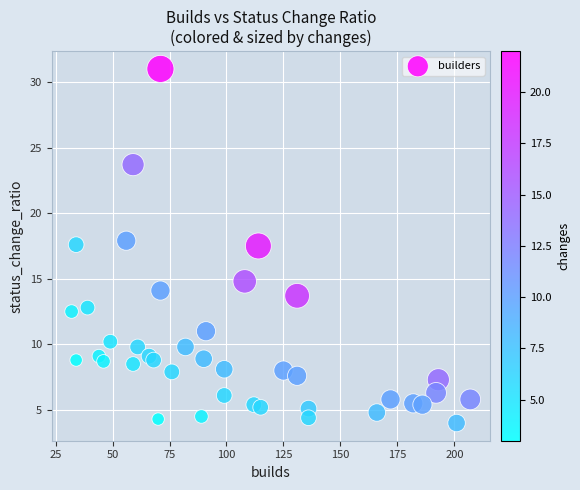

What is the range of Y values (max minus min)?

27.0